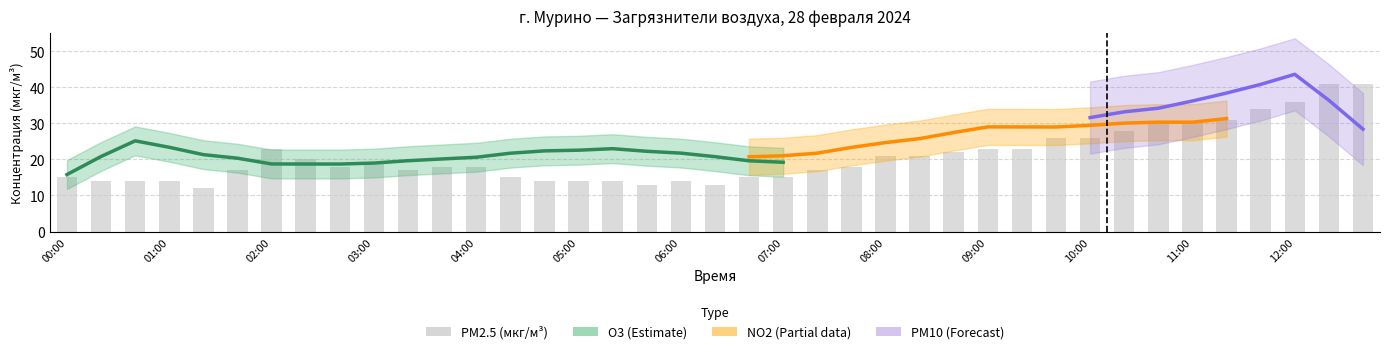

List the series in order of their peak value, highest first.

PM10 (мкг/м³), PM2.5 (мкг/м³), NO2 (мкг/м³), O3 (мкг/м³)